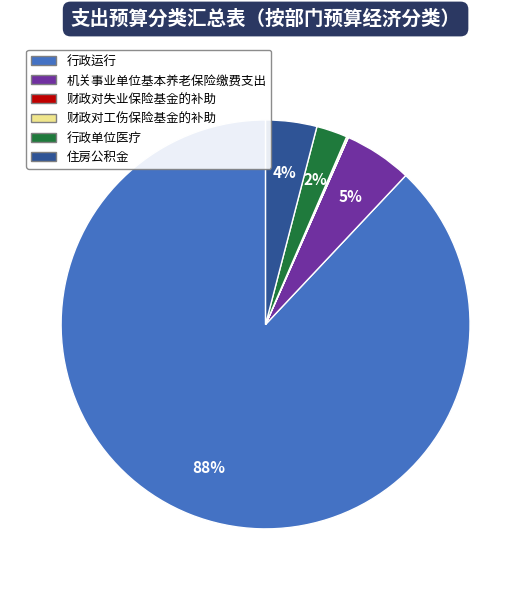

Is it true that 机关事业单位基本养老保险缴费支出 is 1% of the pie?

False